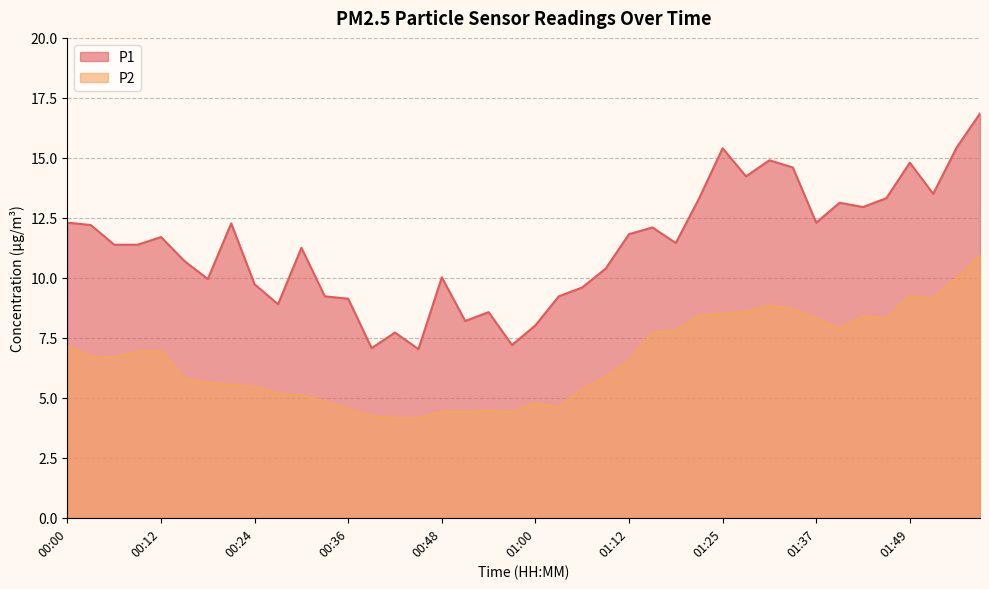

What is the value of the P2 point at the 14th from the left?

4.2